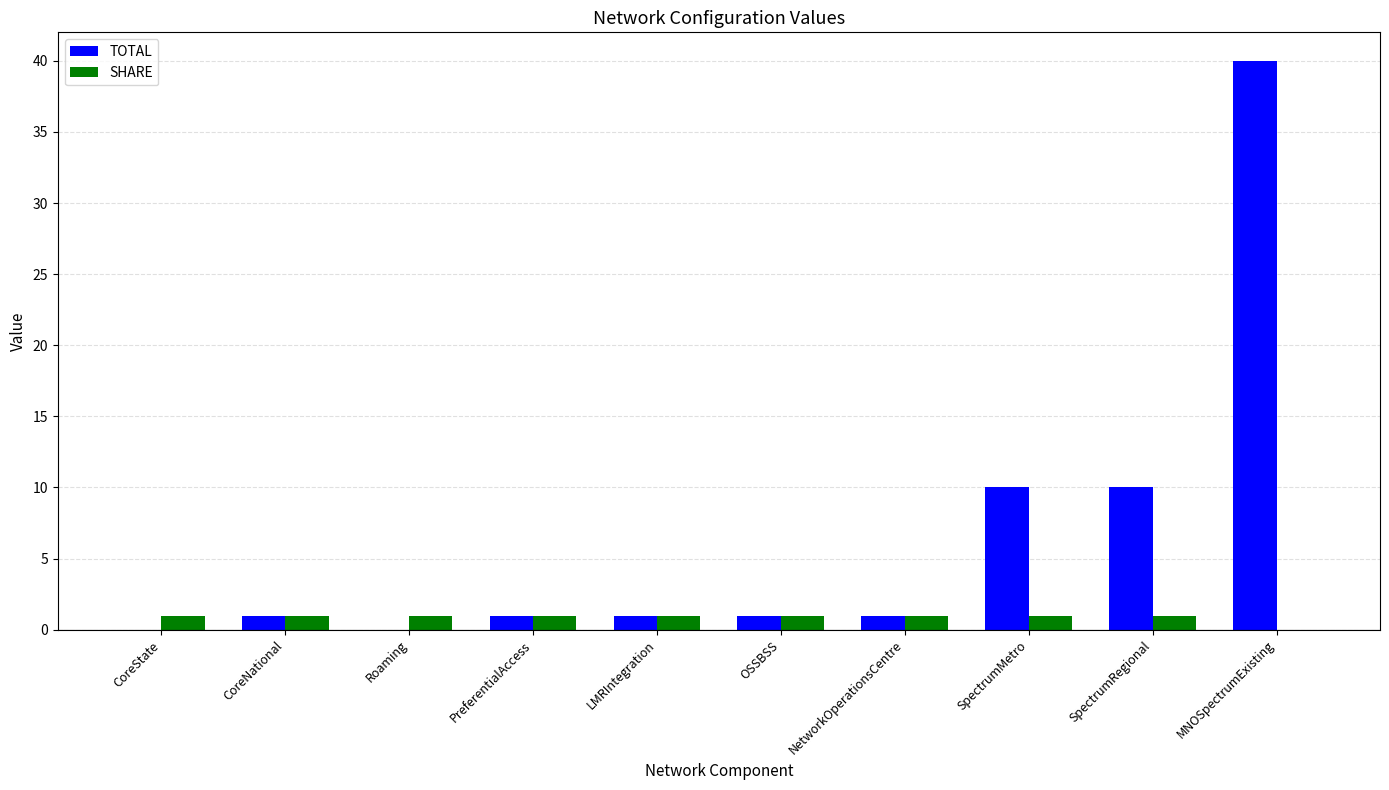

What is the sum of all TOTAL values?

65